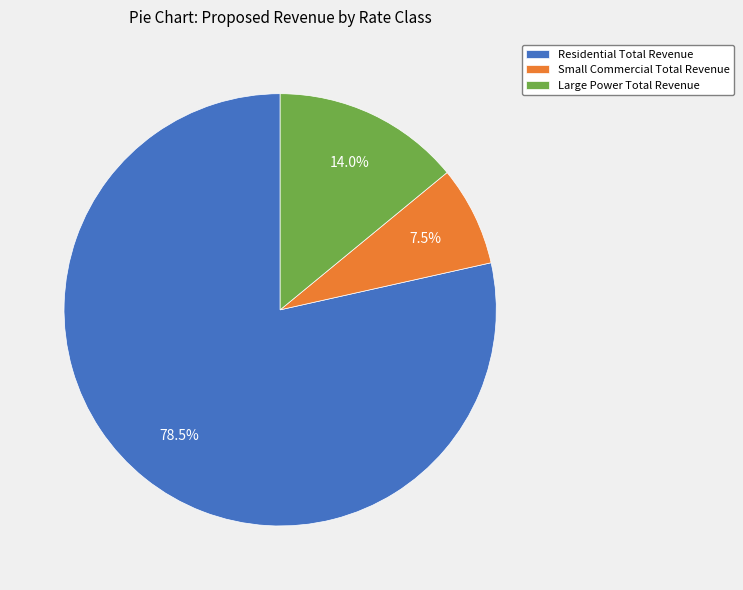

Does Residential Total Revenue represent more than half of the total?

Yes